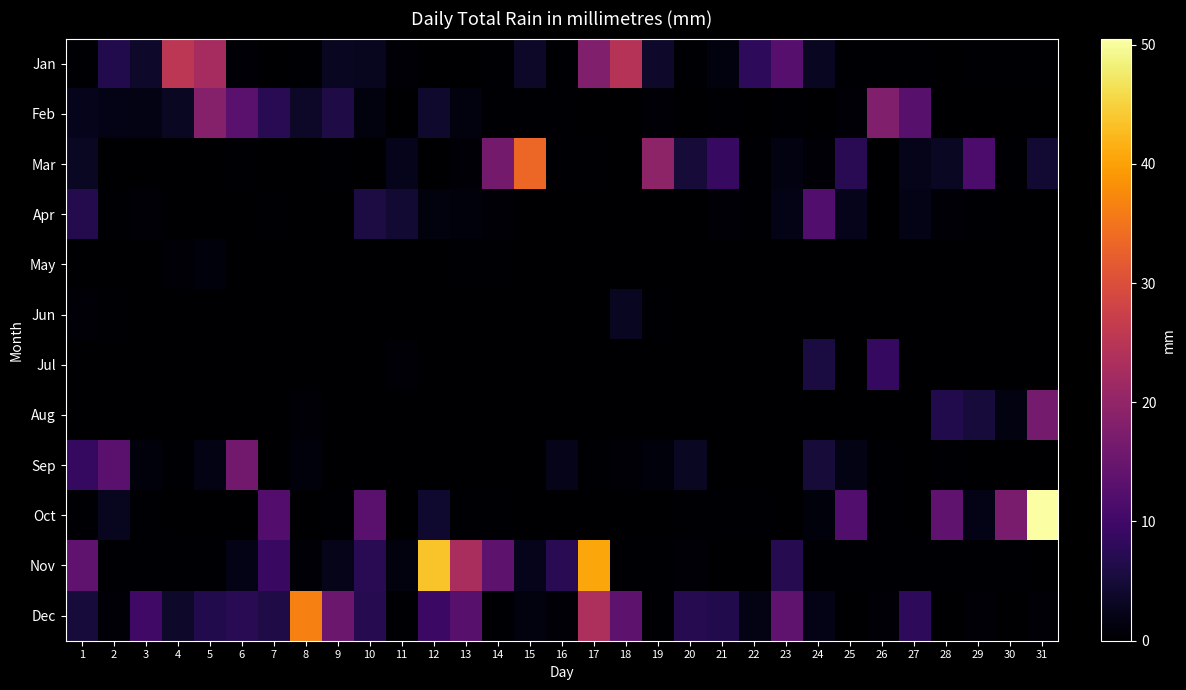

At which category is the sum across all series the highest?

17